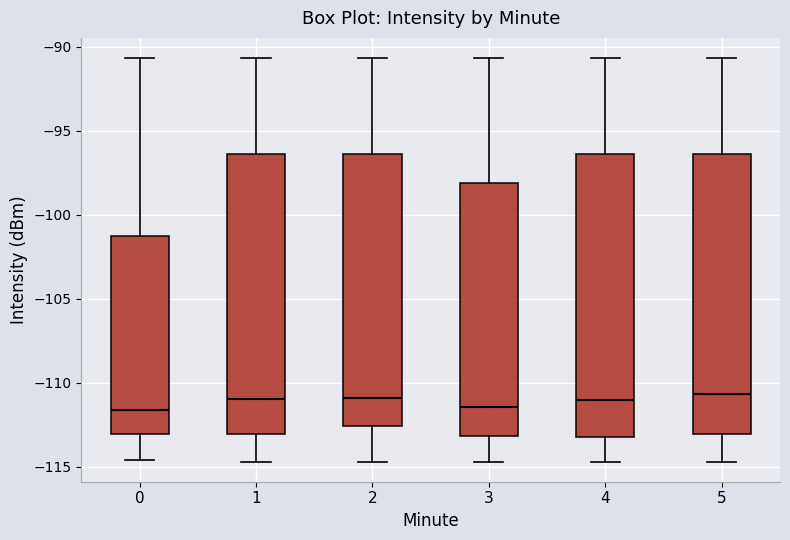

Where does the median line of the box at x = 5 sit on the y-axis? The values are not printed on the chart, so give them approximately, as read against the axis.

-110.5